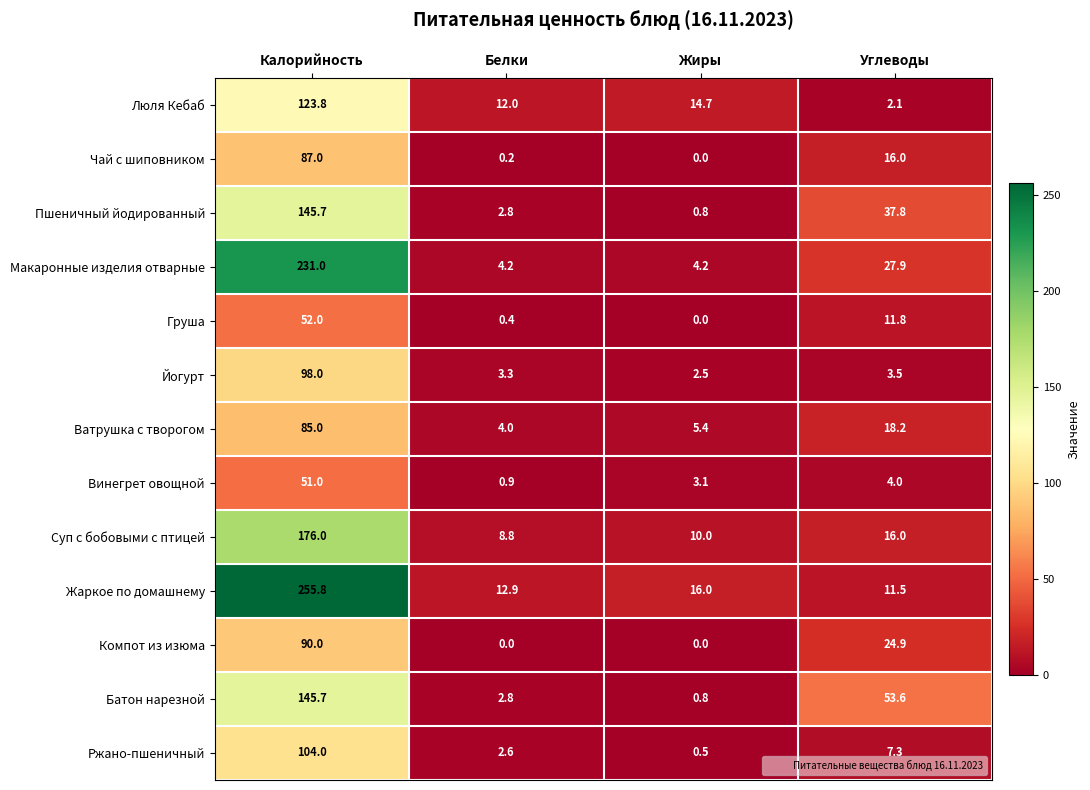

At which label does Ржано-пшеничный reach its minimum?

Жиры